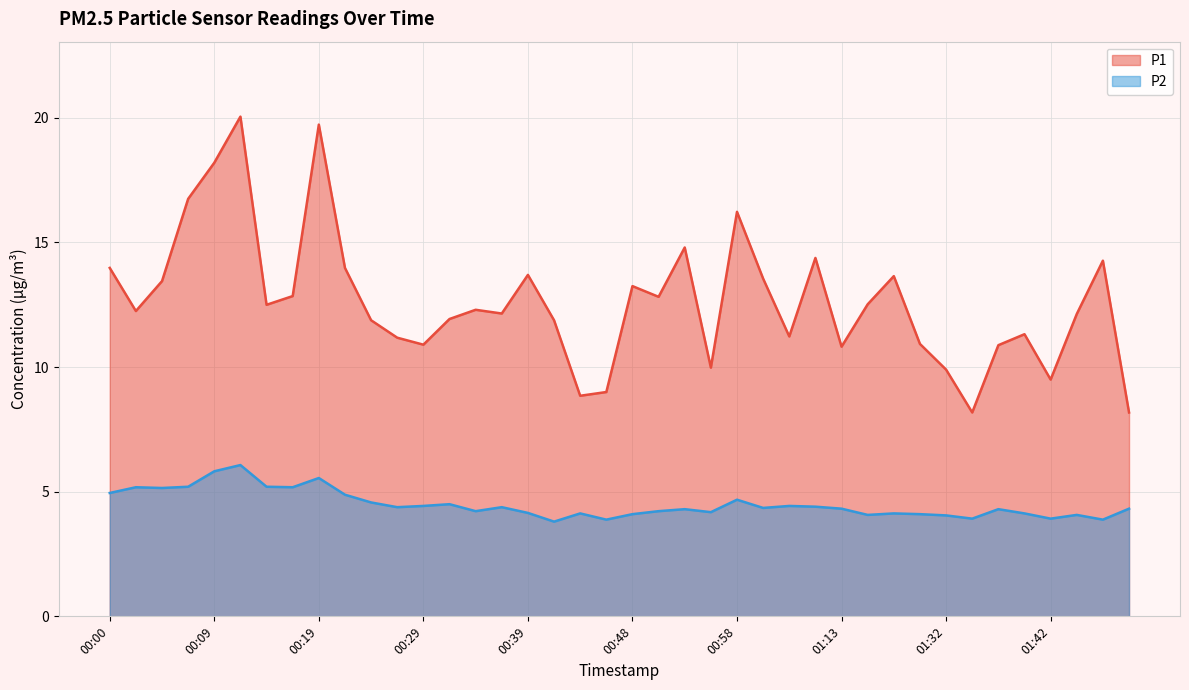

Rank the series by their average value, from lowest to highest.

P2, P1